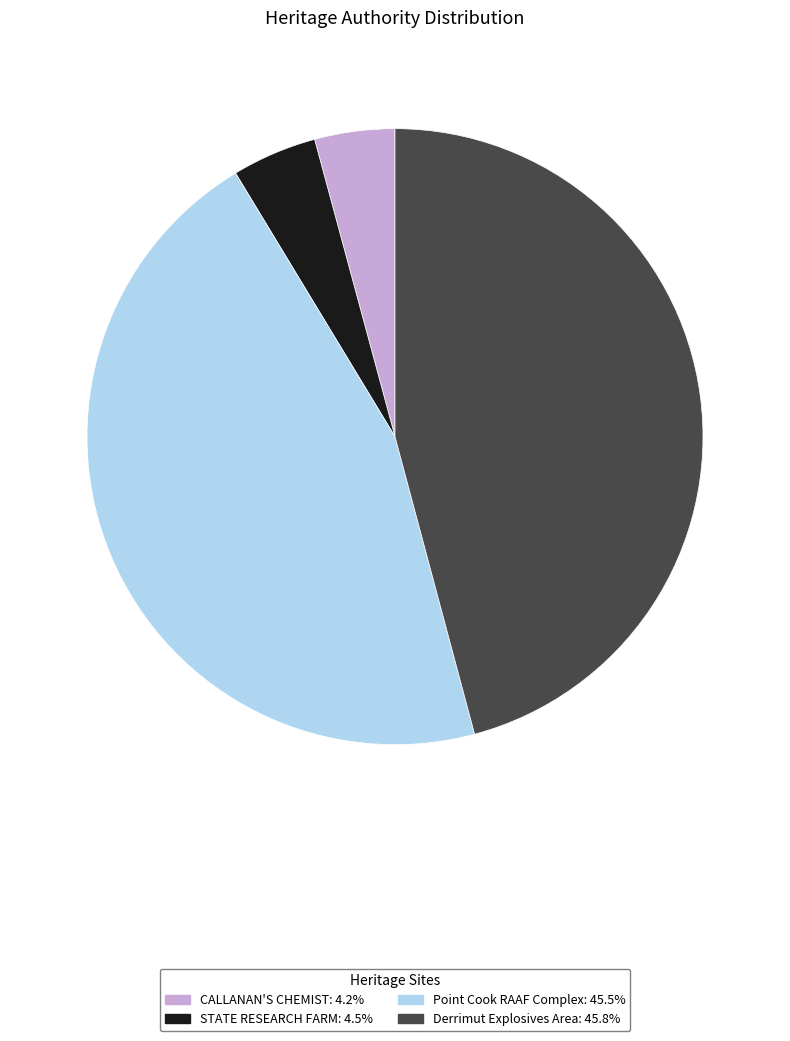

Approximately how many times larger is the value at Point Cook RAAF Complex compared to STATE RESEARCH FARM?

10.2